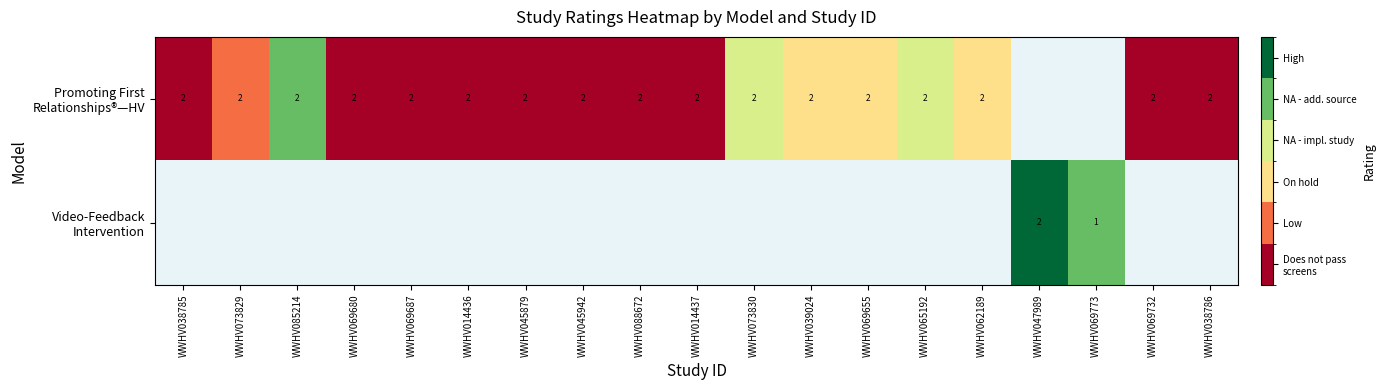

Which has a higher value, WWHV014436 or WWHV088672?

WWHV014436